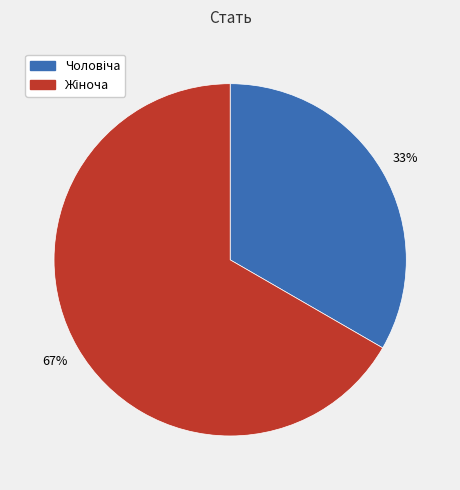

Does any single category account for the majority?

Yes